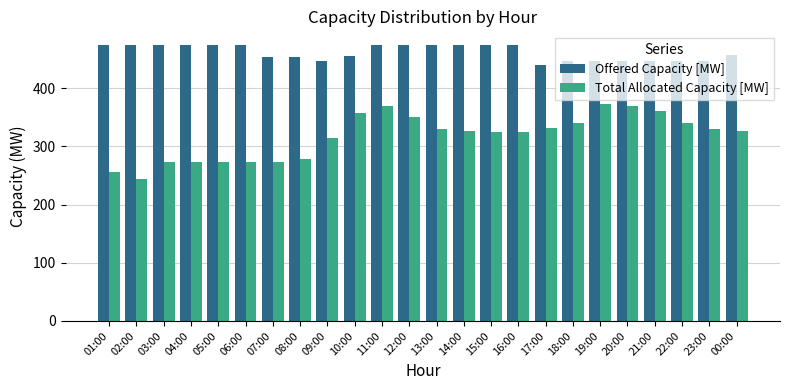

What is the approximate value of Total Allocated Capacity [MW] at 19:00?

373